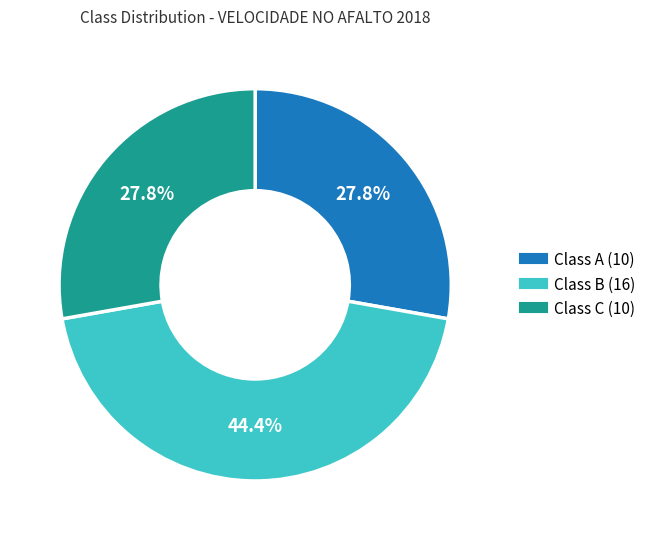

Does any single category account for the majority?

No